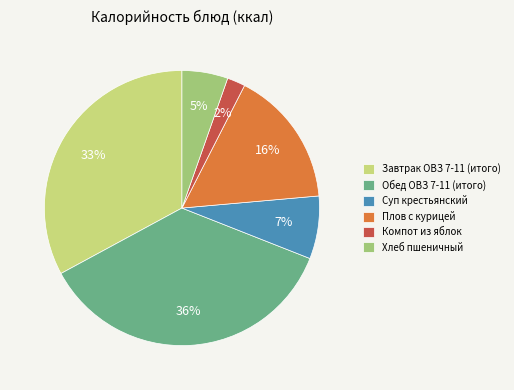

True or false: Плов с курицей accounts for 16% of the total.

True